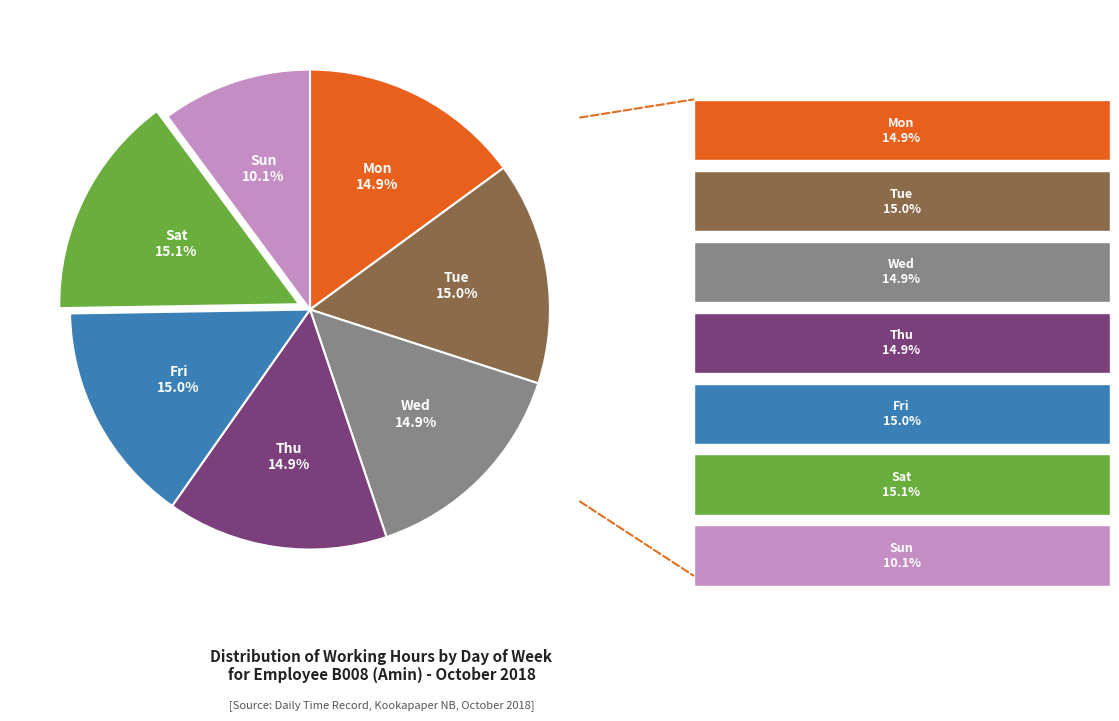

Is there a majority slice in this chart?

No